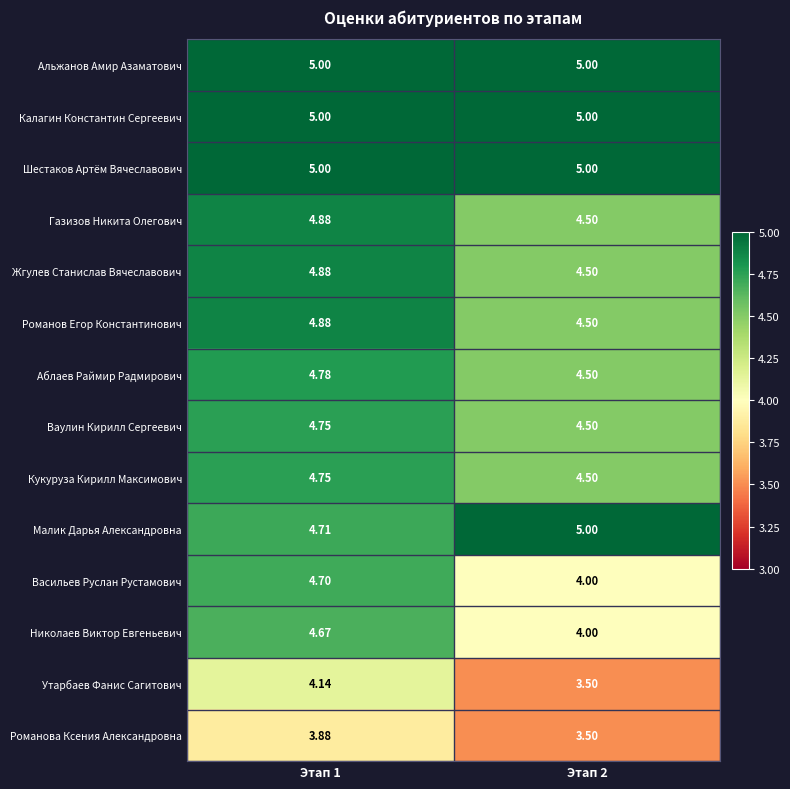

Which series has the widest spread of values?

Васильев Руслан Рустамович